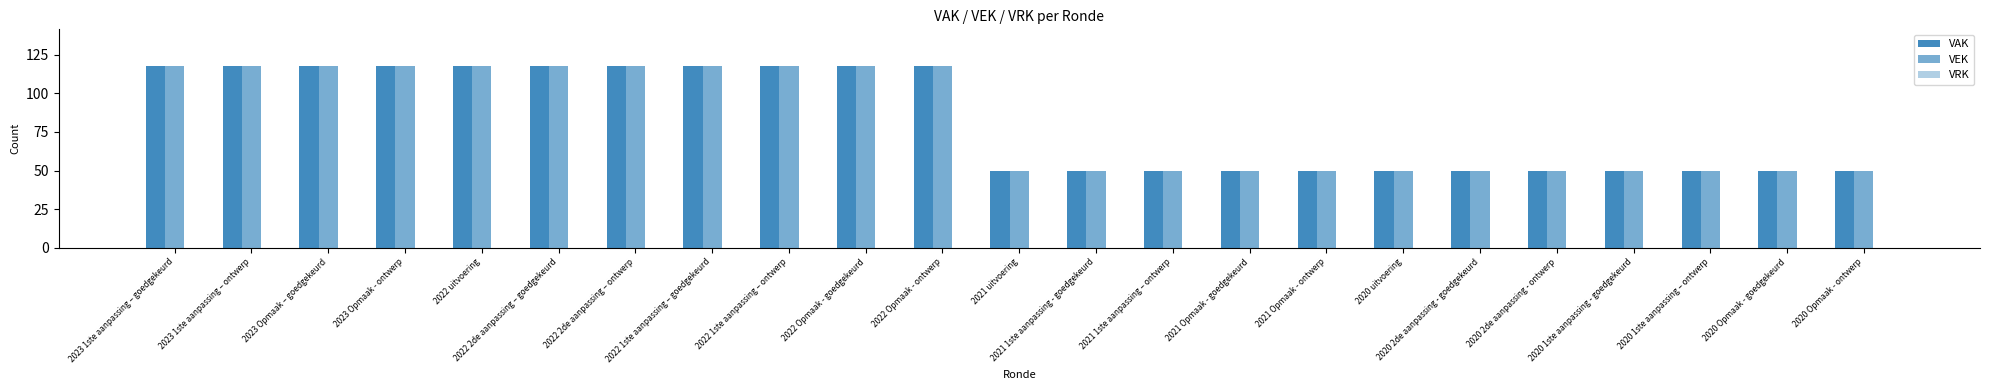

The VAK series shows 50 at 2020 2de aanpassing - ontwerp. True or false?

True